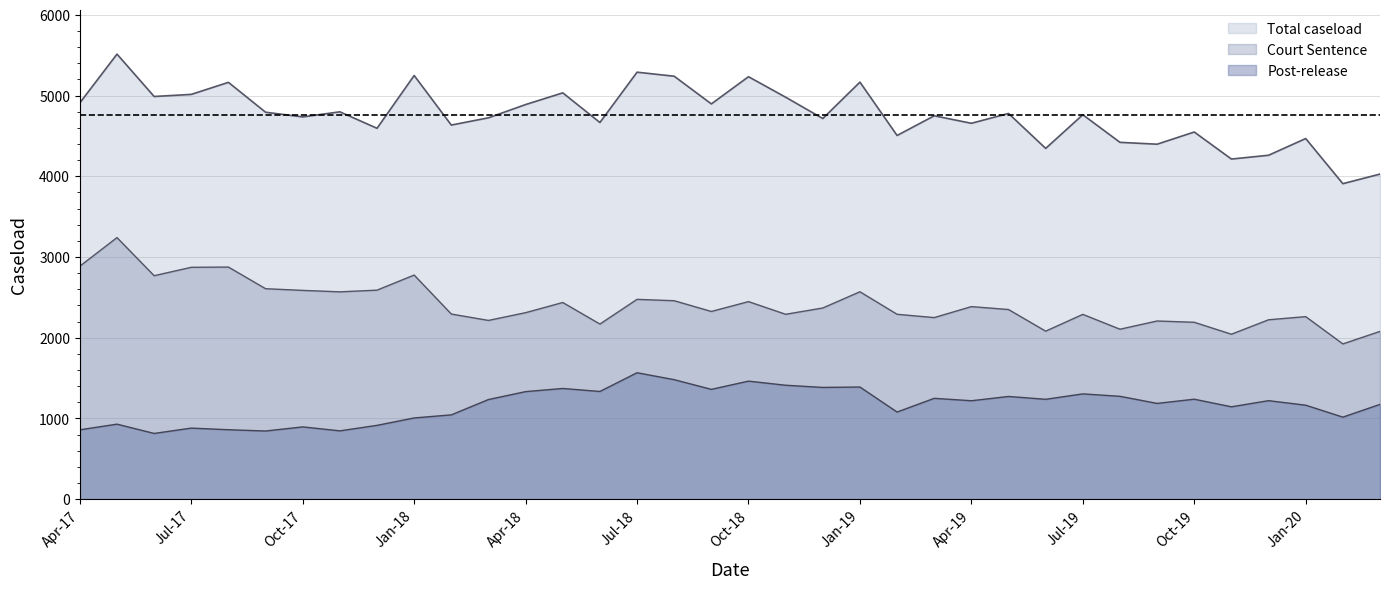

Reading left to right, what are all the values shown in this chart?

Total caseload: Apr-17=4909	May-17=5513	Jun-17=4988	Jul-17=5014	Aug-17=5163	Sep-17=4793	Oct-17=4735	Nov-17=4798	Dec-17=4594	Jan-18=5248	Feb-18=4634	Mar-18=4724	Apr-18=4888	May-18=5033	Jun-18=4666	Jul-18=5289	Aug-18=5239	Sep-18=4896	Oct-18=5233	Nov-18=4979	Dec-18=4715	Jan-19=5166	Feb-19=4505	Mar-19=4749	Apr-19=4656	May-19=4778	Jun-19=4345	Jul-19=4762	Aug-19=4420	Sep-19=4397	Oct-19=4548	Nov-19=4213	Dec-19=4260	Jan-20=4467	Feb-20=3908	Mar-20=4027
Court Sentence: Apr-17=2886	May-17=3240	Jun-17=2768	Jul-17=2872	Aug-17=2875	Sep-17=2607	Oct-17=2586	Nov-17=2568	Dec-17=2589	Jan-18=2776	Feb-18=2293	Mar-18=2214	Apr-18=2310	May-18=2436	Jun-18=2169	Jul-18=2475	Aug-18=2458	Sep-18=2325	Oct-18=2447	Nov-18=2290	Dec-18=2368	Jan-19=2569	Feb-19=2290	Mar-19=2249	Apr-19=2385	May-19=2349	Jun-19=2081	Jul-19=2289	Aug-19=2105	Sep-19=2207	Oct-19=2191	Nov-19=2043	Dec-19=2222	Jan-20=2261	Feb-20=1923	Mar-20=2078
Post-release: Apr-17=859	May-17=929	Jun-17=814	Jul-17=880	Aug-17=860	Sep-17=844	Oct-17=895	Nov-17=846	Dec-17=914	Jan-18=1006	Feb-18=1044	Mar-18=1234	Apr-18=1332	May-18=1371	Jun-18=1334	Jul-18=1566	Aug-18=1480	Sep-18=1360	Oct-18=1462	Nov-18=1411	Dec-18=1384	Jan-19=1389	Feb-19=1079	Mar-19=1249	Apr-19=1219	May-19=1272	Jun-19=1237	Jul-19=1304	Aug-19=1274	Sep-19=1186	Oct-19=1238	Nov-19=1144	Dec-19=1220	Jan-20=1164	Feb-20=1016	Mar-20=1174